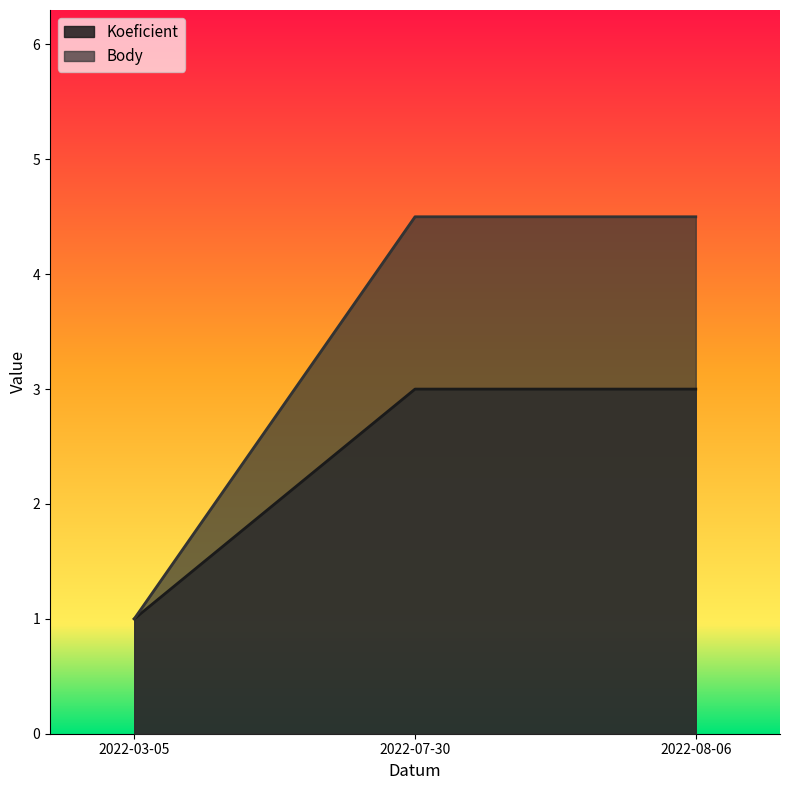

What position from the right is 2022-08-06?

1